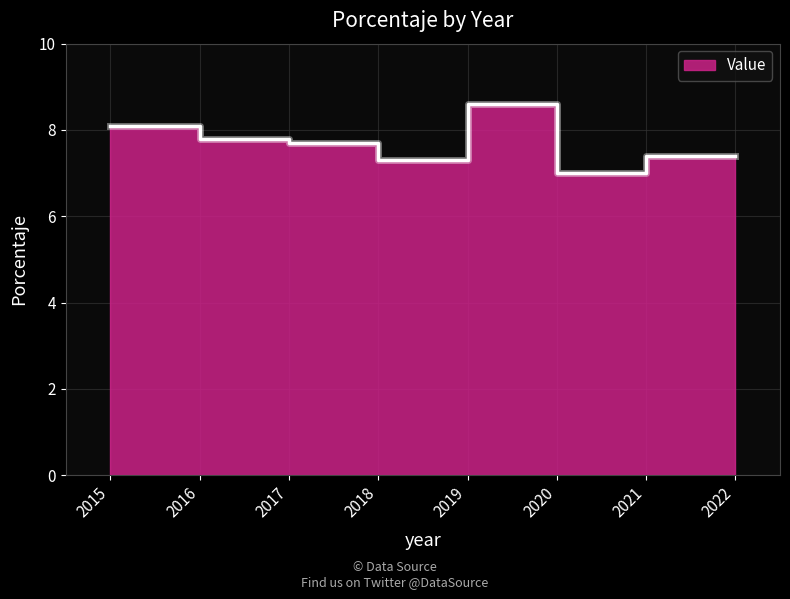

How many interior local peaks (higher than both neighbors) does the data have?

1